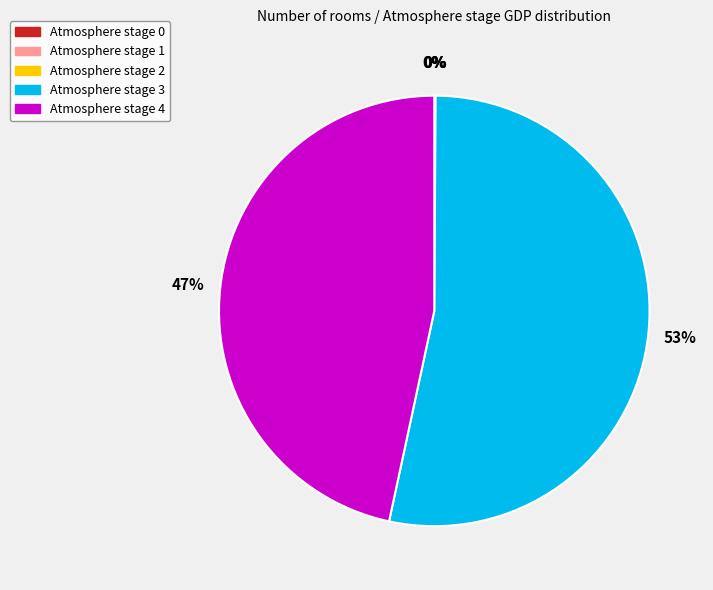

To the nearest percent, what is the difference between the largest and smallest slice percentages?

53%